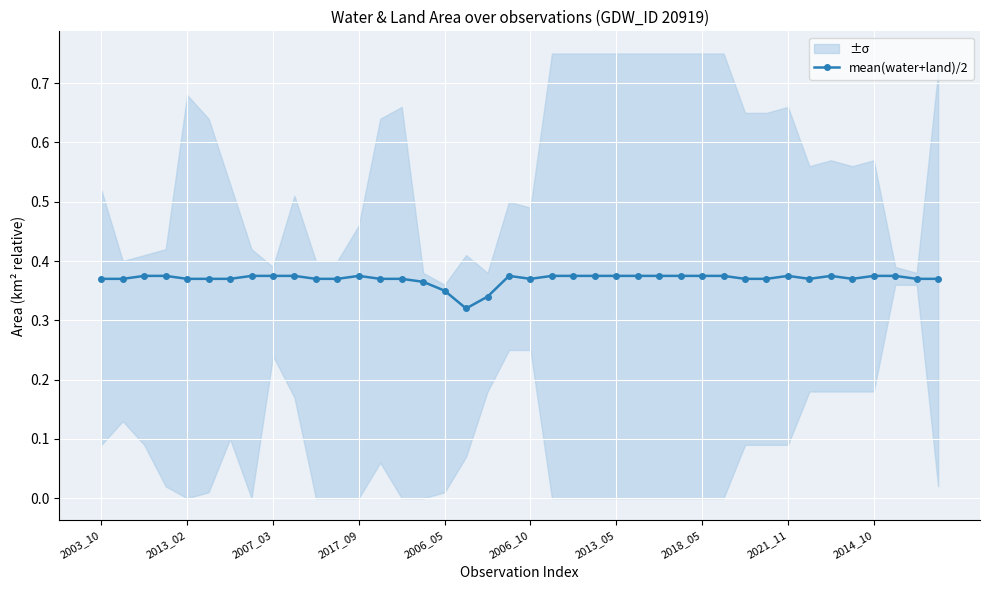

Between 39 and 2003_10, which is larger?

39